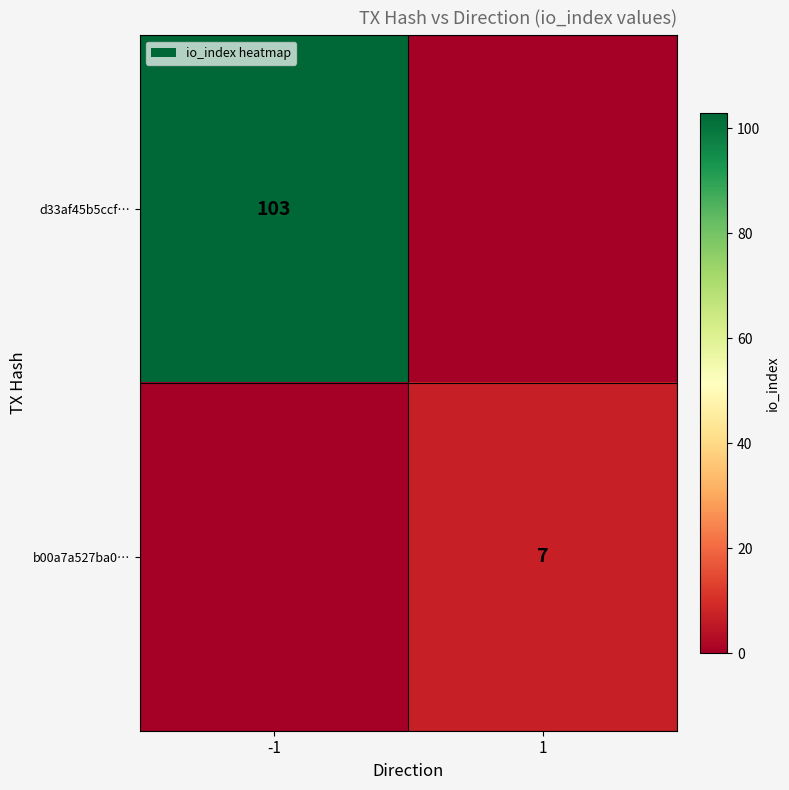

Is it true that d33af45b5ccf… equals 143 at -1?

False